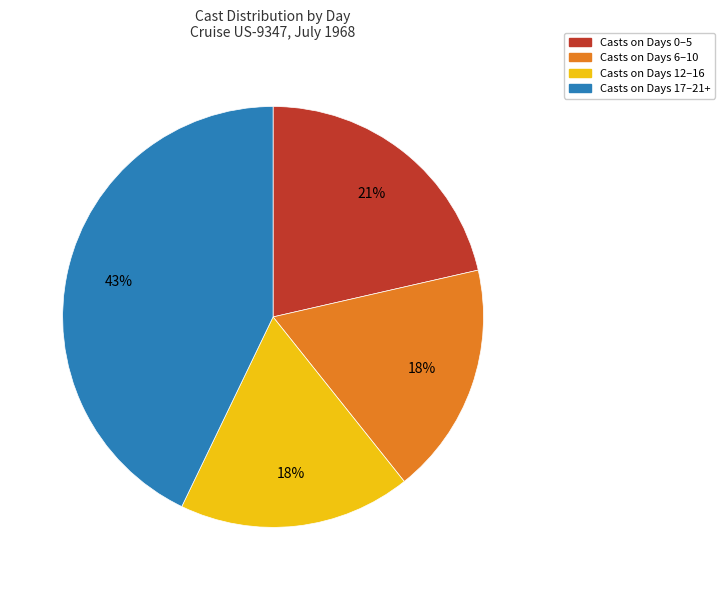

Is there a majority slice in this chart?

No